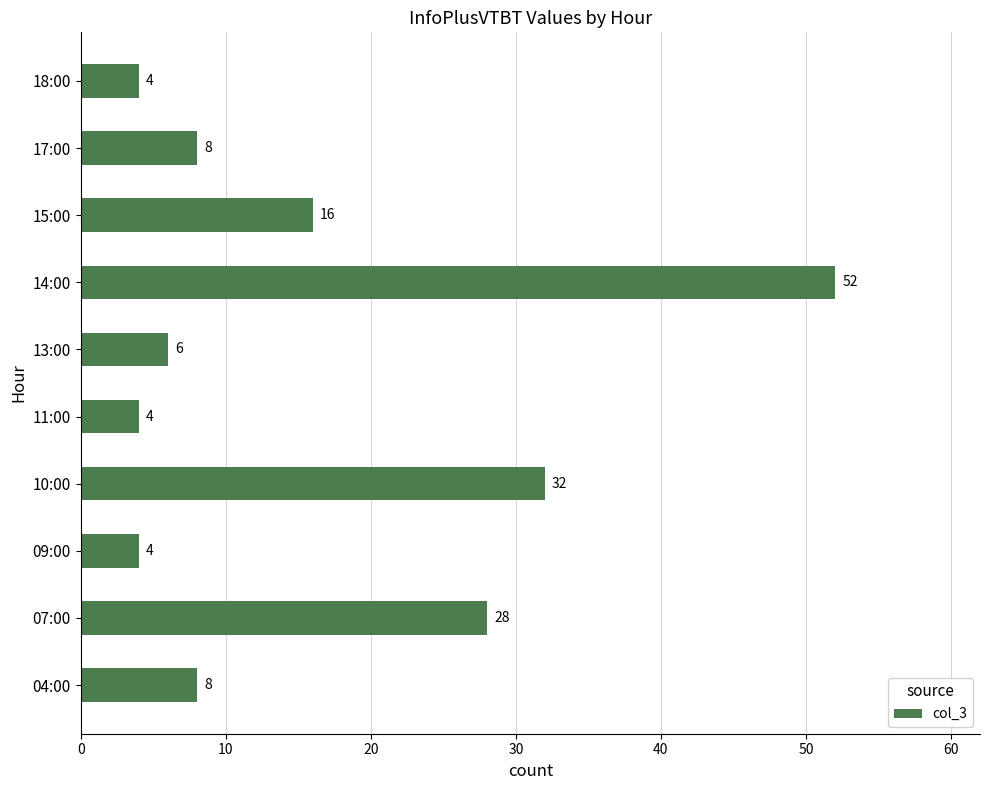

What is the difference between the maximum and minimum values?

48